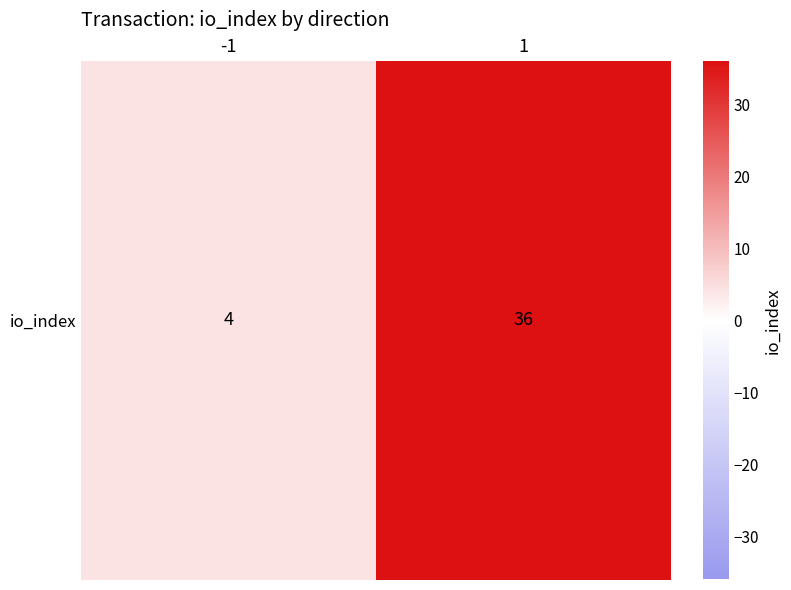

The chart shows a value of 4 at -1. True or false?

True